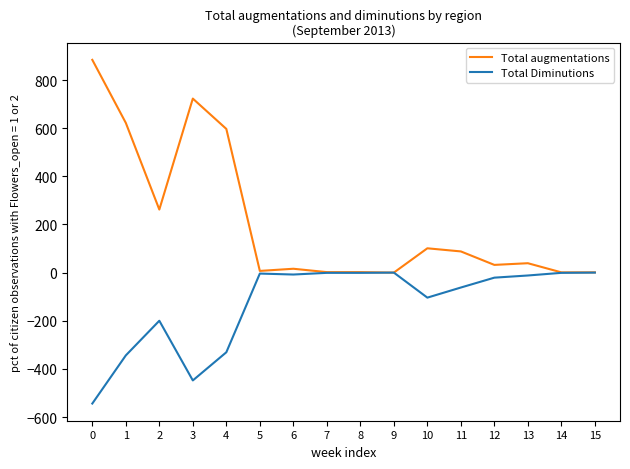

What is the average value of the Total Diminutions series?

-130